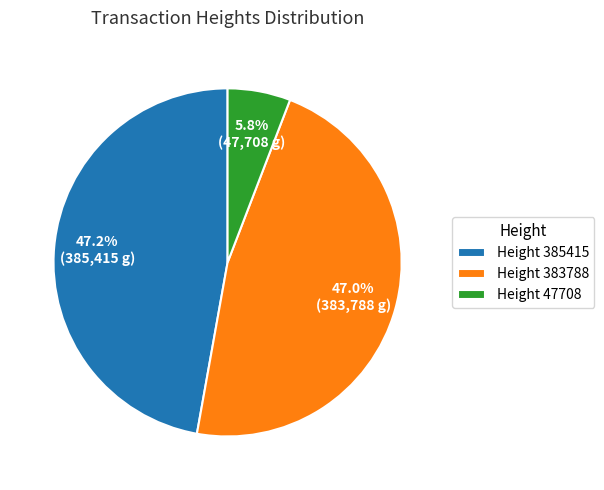

How many slices are in this pie chart?

3